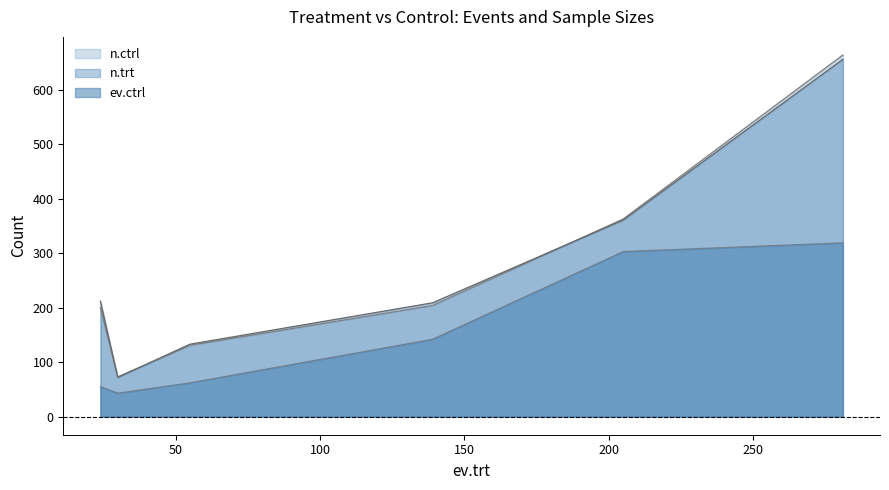

The ev.ctrl series shows 319 at Breart 1992 (Belgium). True or false?

True